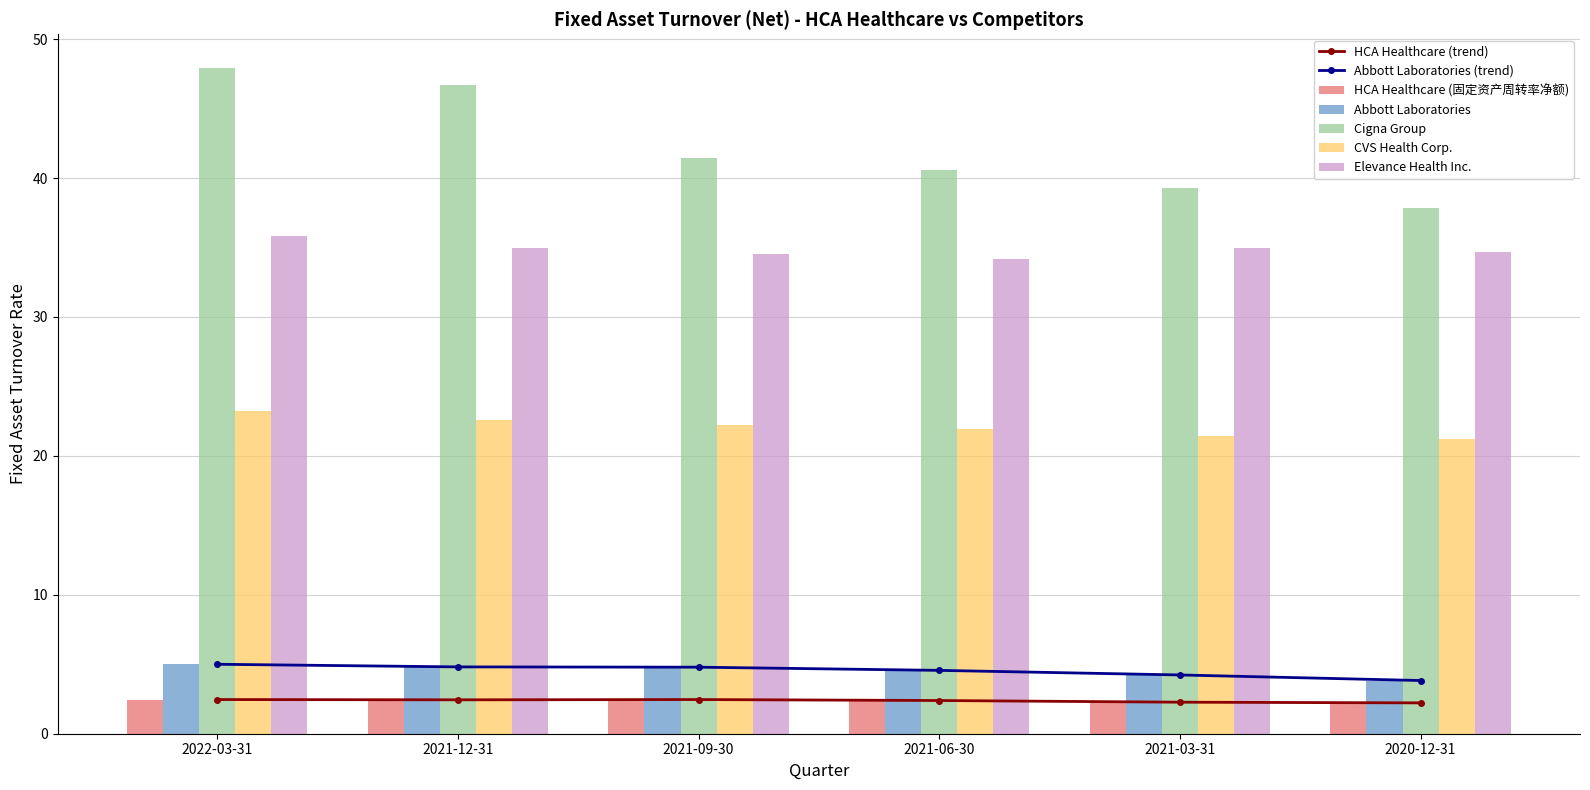

What is the sum of the Elevance Health Inc. values at 2022-03-31 and 2020-12-31?

70.5